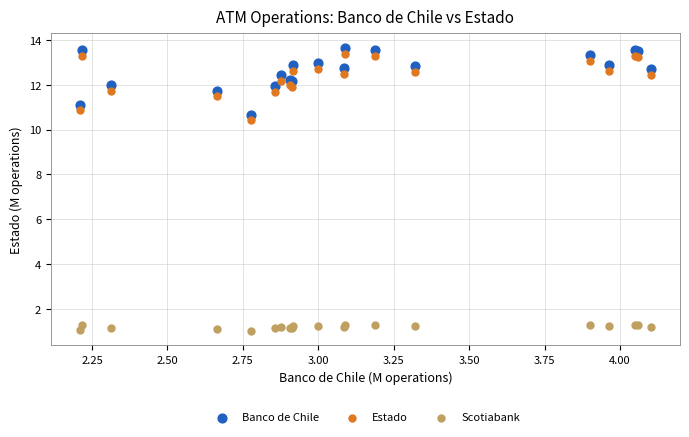

Which series has the largest Y range (max minus min)?

Banco de Chile